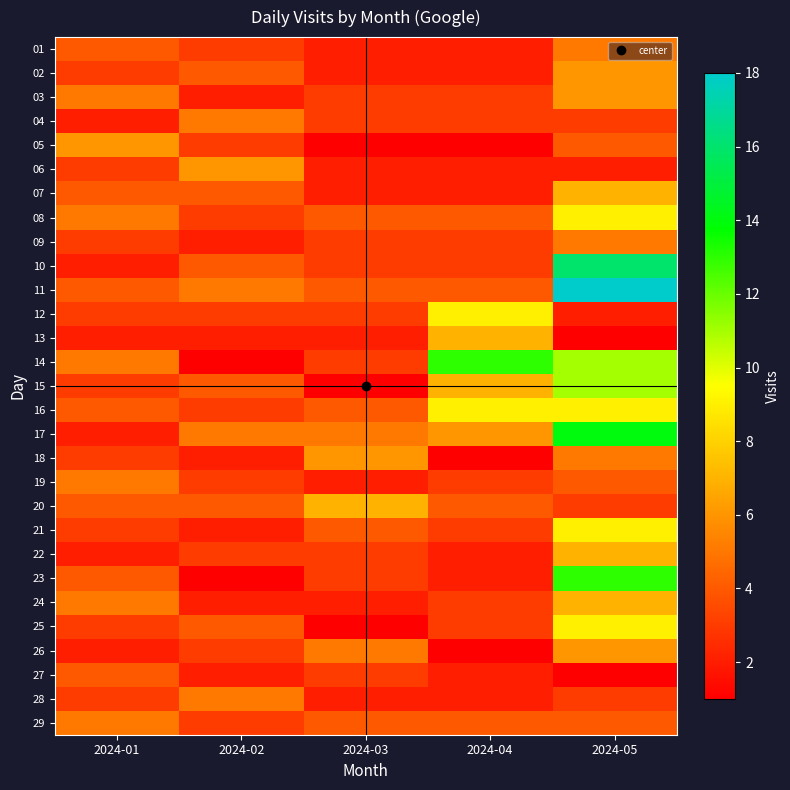

Reading right to left, transcribe all the data shown in this chart.

01: 2024-05=5	2024-04=2	2024-03=2	2024-02=3	2024-01=4
02: 2024-05=6	2024-04=2	2024-03=2	2024-02=4	2024-01=3
03: 2024-05=6	2024-04=3	2024-03=3	2024-02=2	2024-01=5
04: 2024-05=3	2024-04=3	2024-03=3	2024-02=5	2024-01=2
05: 2024-05=4	2024-04=1	2024-03=1	2024-02=3	2024-01=6
06: 2024-05=2	2024-04=2	2024-03=2	2024-02=6	2024-01=3
07: 2024-05=7	2024-04=2	2024-03=2	2024-02=4	2024-01=4
08: 2024-05=9	2024-04=4	2024-03=4	2024-02=3	2024-01=5
09: 2024-05=5	2024-04=3	2024-03=3	2024-02=2	2024-01=3
10: 2024-05=16	2024-04=3	2024-03=3	2024-02=4	2024-01=2
11: 2024-05=18	2024-04=4	2024-03=4	2024-02=5	2024-01=4
12: 2024-05=2	2024-04=9	2024-03=3	2024-02=3	2024-01=3
13: 2024-05=1	2024-04=7	2024-03=2	2024-02=2	2024-01=2
14: 2024-05=11	2024-04=13	2024-03=3	2024-02=1	2024-01=5
15: 2024-05=11	2024-04=7	2024-03=1	2024-02=4	2024-01=3
16: 2024-05=9	2024-04=9	2024-03=4	2024-02=3	2024-01=4
17: 2024-05=14	2024-04=6	2024-03=5	2024-02=5	2024-01=2
18: 2024-05=5	2024-04=1	2024-03=6	2024-02=2	2024-01=3
19: 2024-05=4	2024-04=3	2024-03=2	2024-02=3	2024-01=5
20: 2024-05=3	2024-04=4	2024-03=7	2024-02=4	2024-01=4
21: 2024-05=9	2024-04=3	2024-03=4	2024-02=2	2024-01=3
22: 2024-05=7	2024-04=2	2024-03=3	2024-02=3	2024-01=2
23: 2024-05=13	2024-04=2	2024-03=3	2024-02=1	2024-01=4
24: 2024-05=7	2024-04=3	2024-03=2	2024-02=2	2024-01=5
25: 2024-05=9	2024-04=3	2024-03=1	2024-02=4	2024-01=3
26: 2024-05=6	2024-04=1	2024-03=5	2024-02=3	2024-01=2
27: 2024-05=1	2024-04=2	2024-03=3	2024-02=2	2024-01=4
28: 2024-05=3	2024-04=2	2024-03=2	2024-02=5	2024-01=3
29: 2024-05=4	2024-04=4	2024-03=4	2024-02=3	2024-01=5